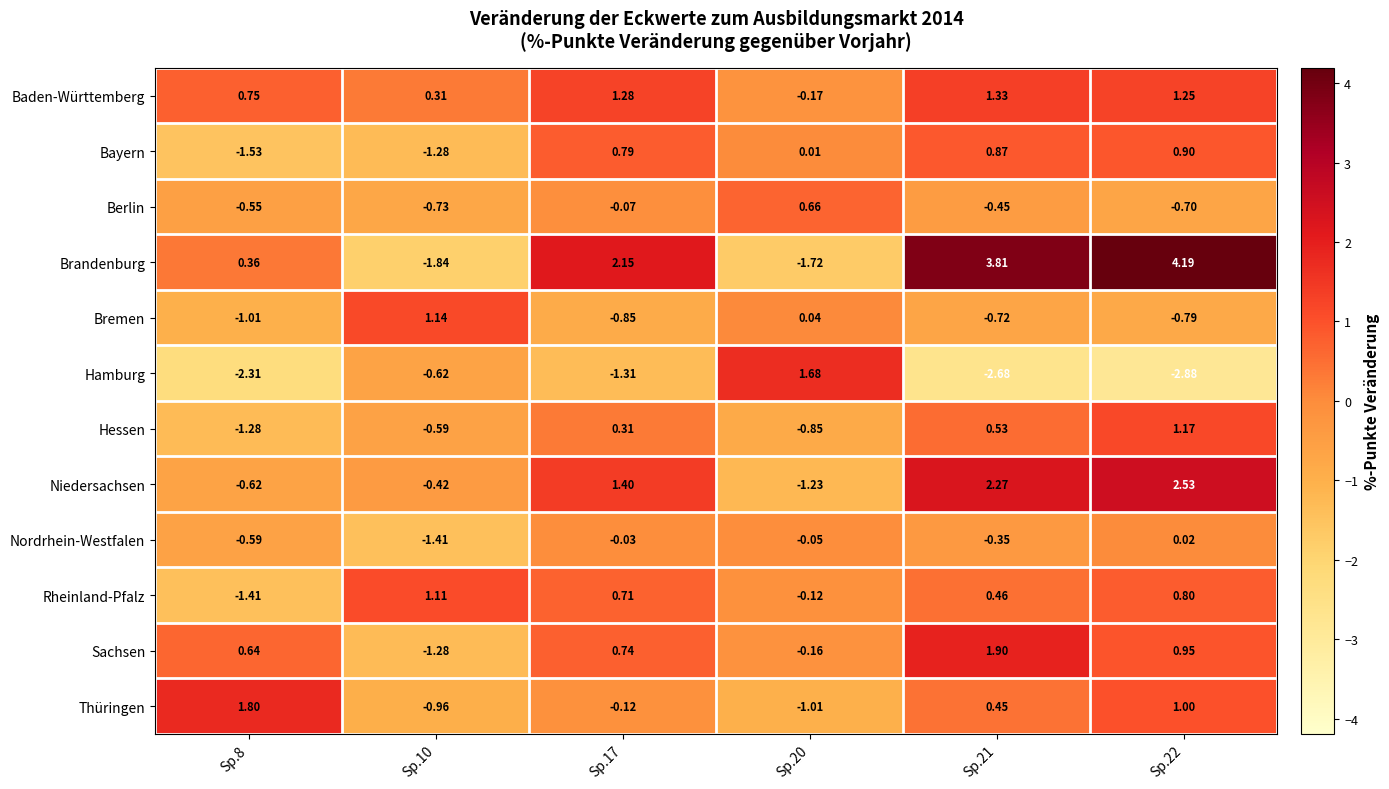

At Sp.22, list the series in order from largest to smallest.

Brandenburg, Niedersachsen, Baden-Württemberg, Hessen, Thüringen, Sachsen, Bayern, Rheinland-Pfalz, Nordrhein-Westfalen, Berlin, Bremen, Hamburg